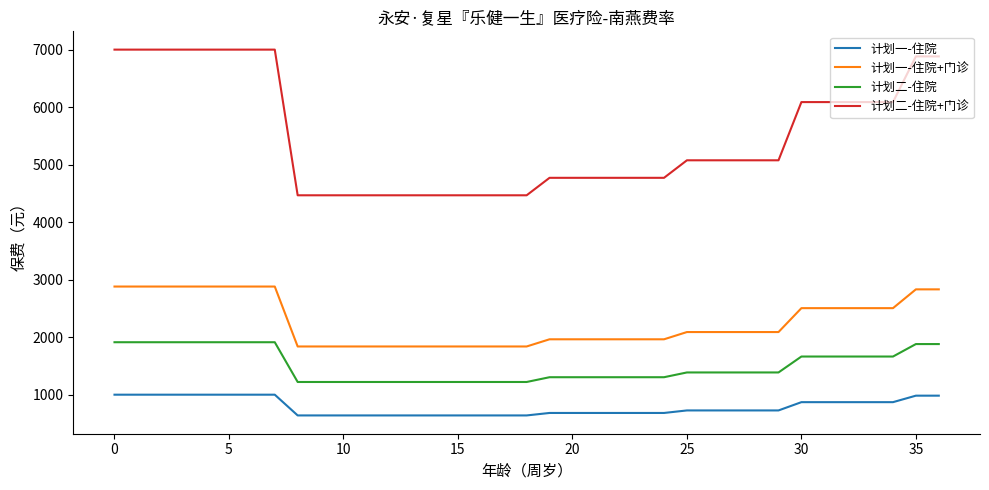

What are all the series names shown in the legend?

计划一-住院, 计划一-住院+门诊, 计划二-住院, 计划二-住院+门诊